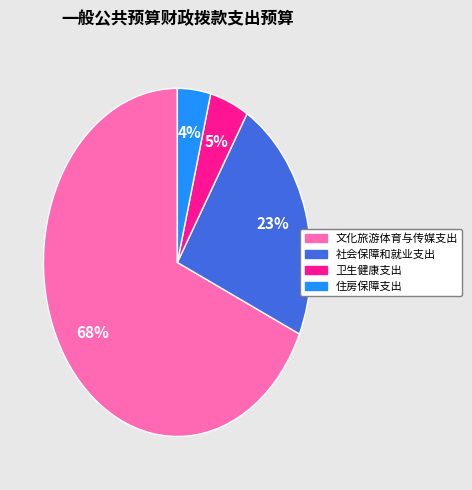

To the nearest percent, what is the average slice percentage?

25%